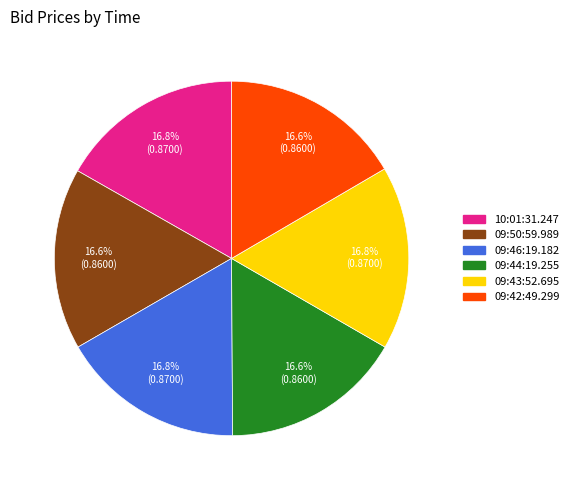

Does 09:50:59.989 represent more than half of the total?

No